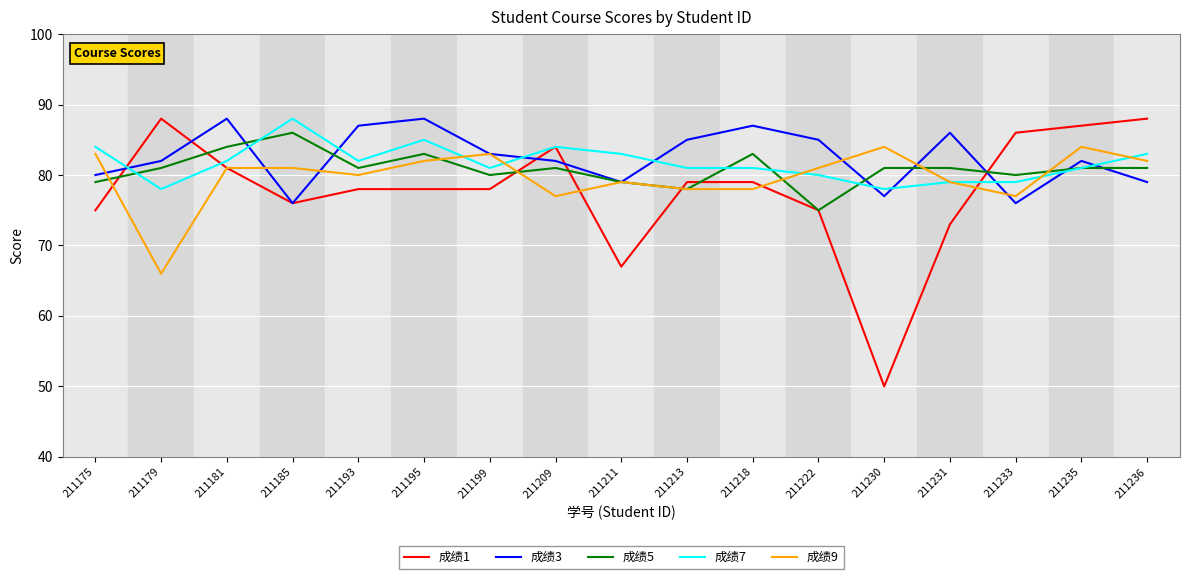

What is the greatest value displayed?

88